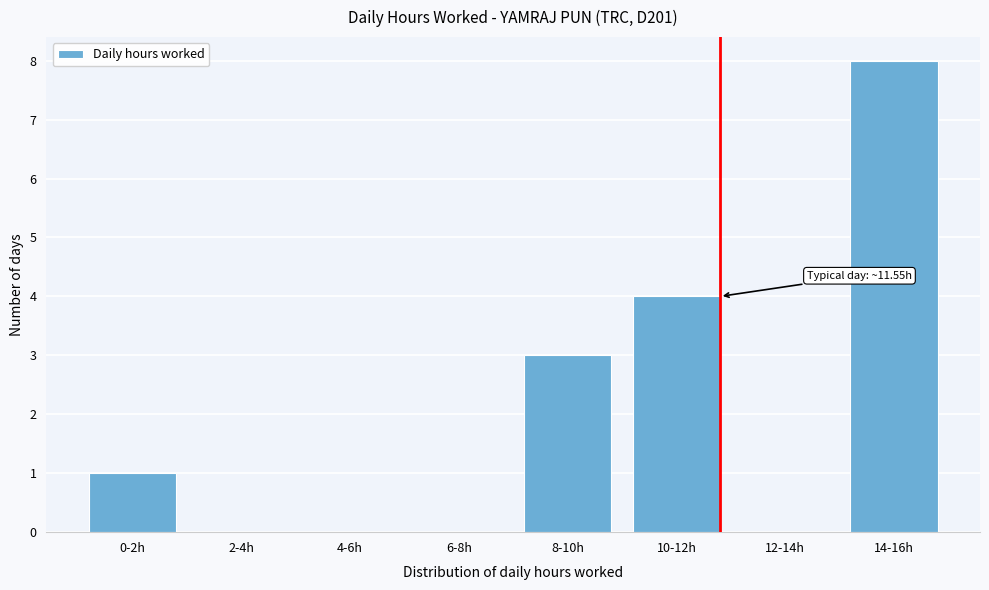

Reading left to right, transcribe all the data shown in this chart.

0-2h=1	2-4h=0	4-6h=0	6-8h=0	8-10h=3	10-12h=4	12-14h=0	14-16h=8